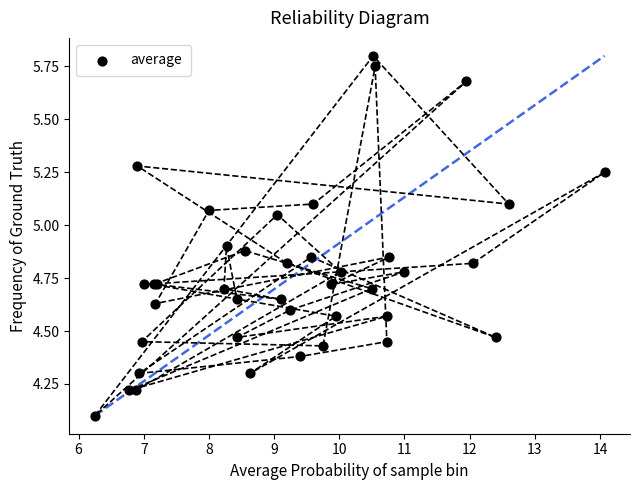

What Y value in the scatter plot is closest to 4?

4.1